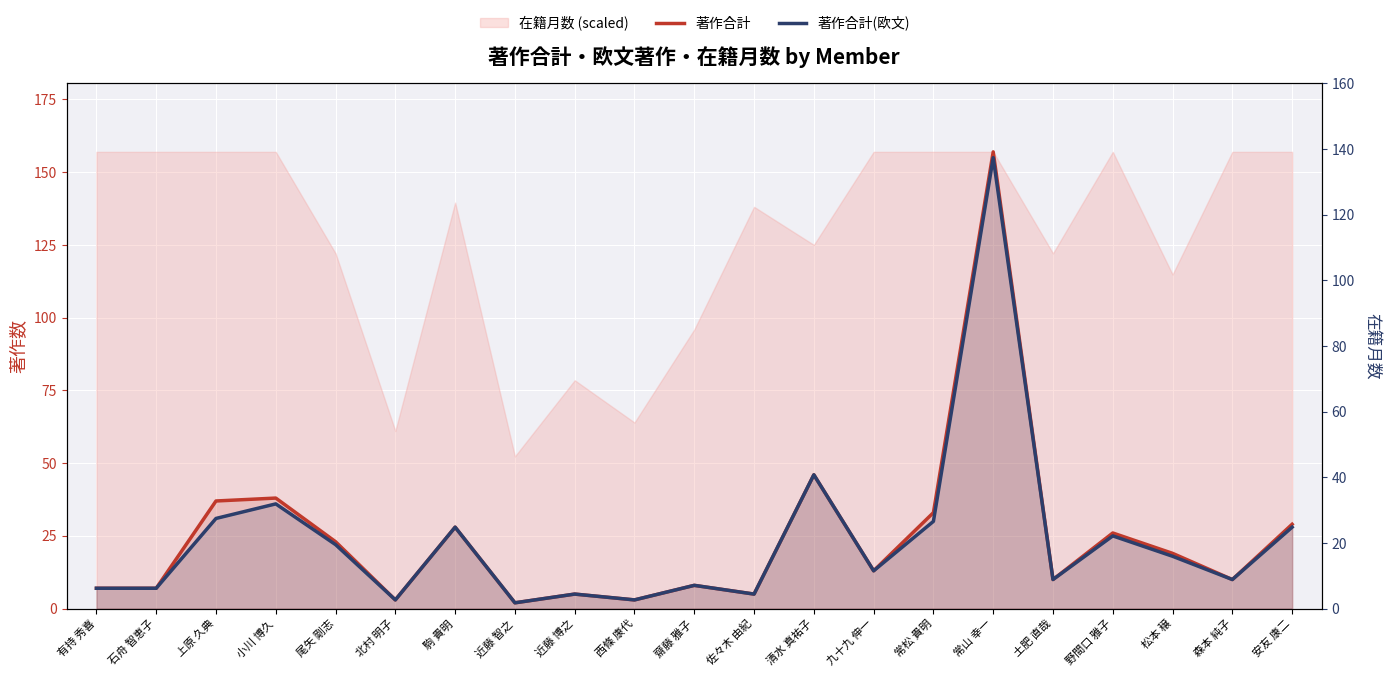

What is the label of the 12th point from the right?

西條 康代